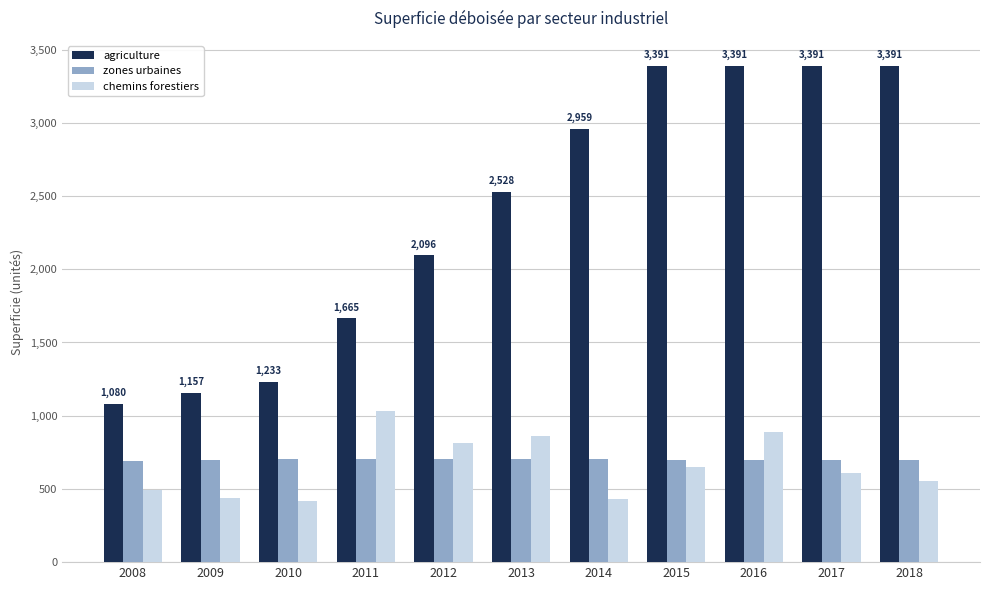

Is it true that agriculture equals 1211 at 2014?

False